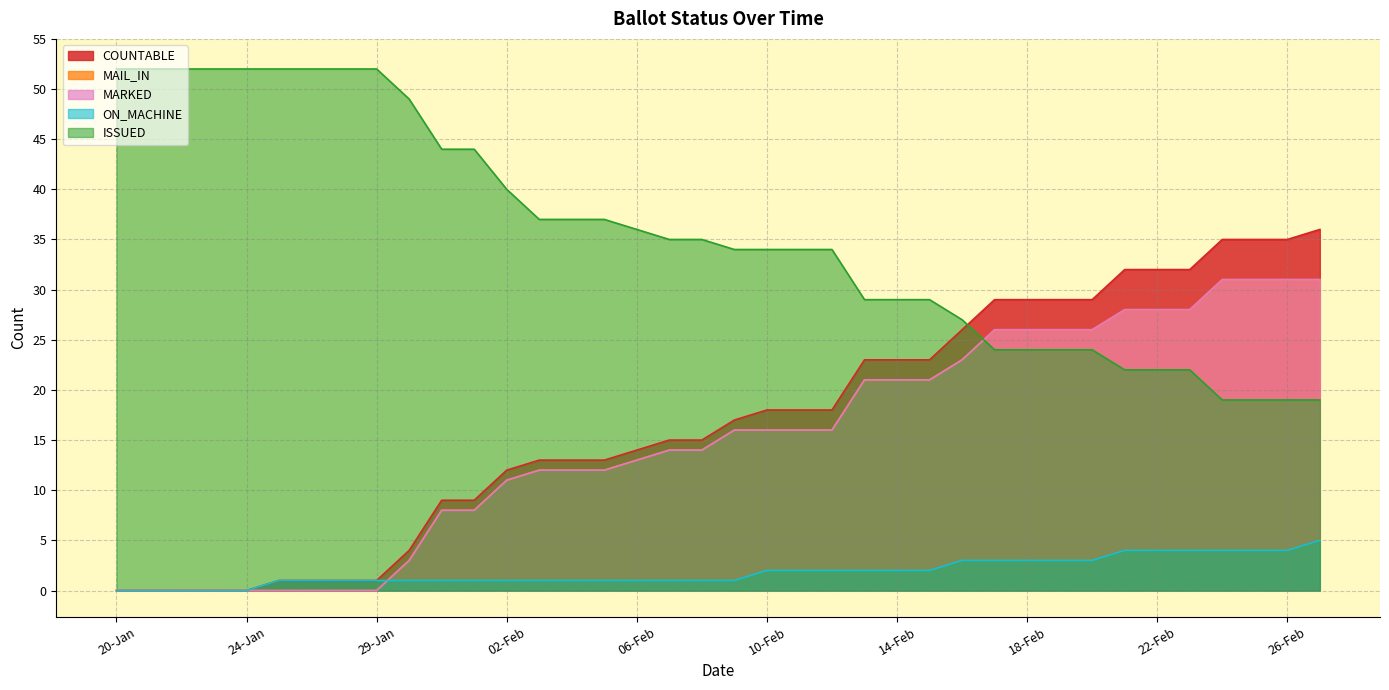

At which label does ON_MACHINE first exceed 1?

10-Feb